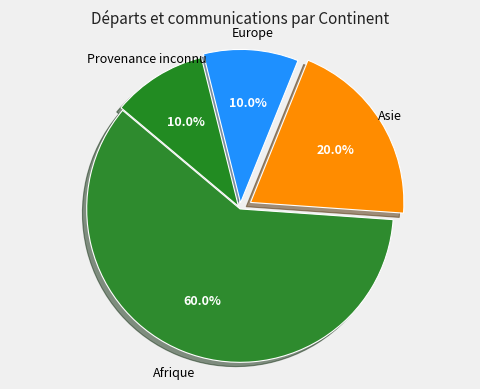

Which slice is the smallest?

Europe